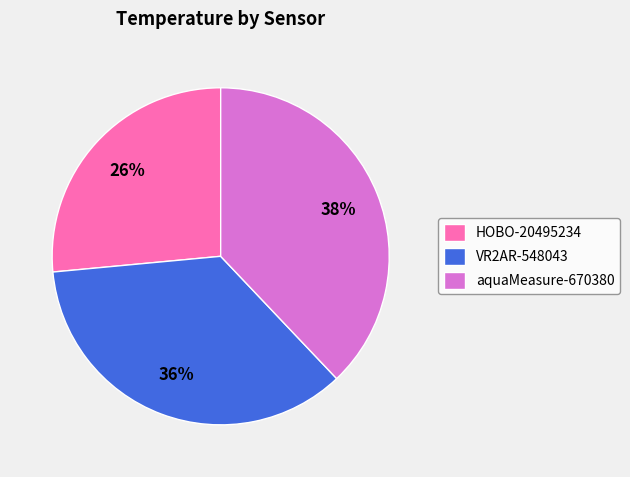

How many segments does this pie chart have?

3